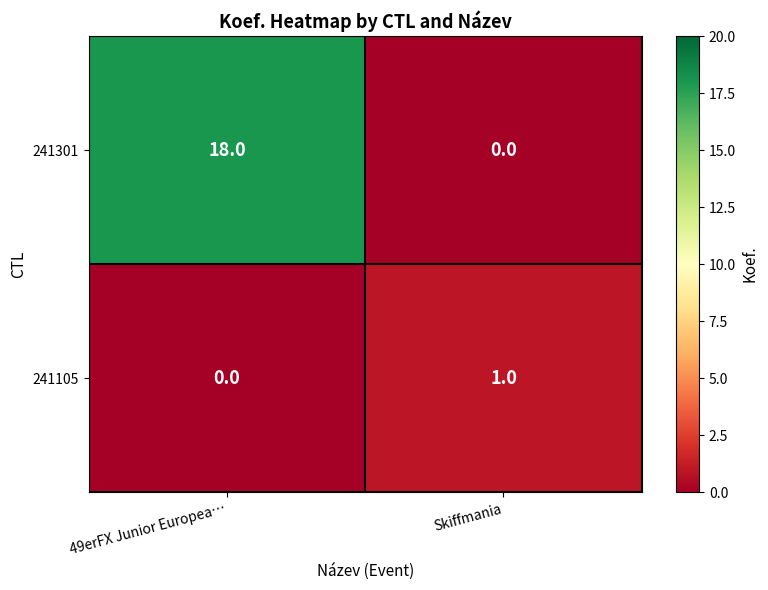

Reading right to left, transcribe all the data shown in this chart.

241301: Skiffmania=0	49erFX Junior Europea…=18
241105: Skiffmania=1	49erFX Junior Europea…=0